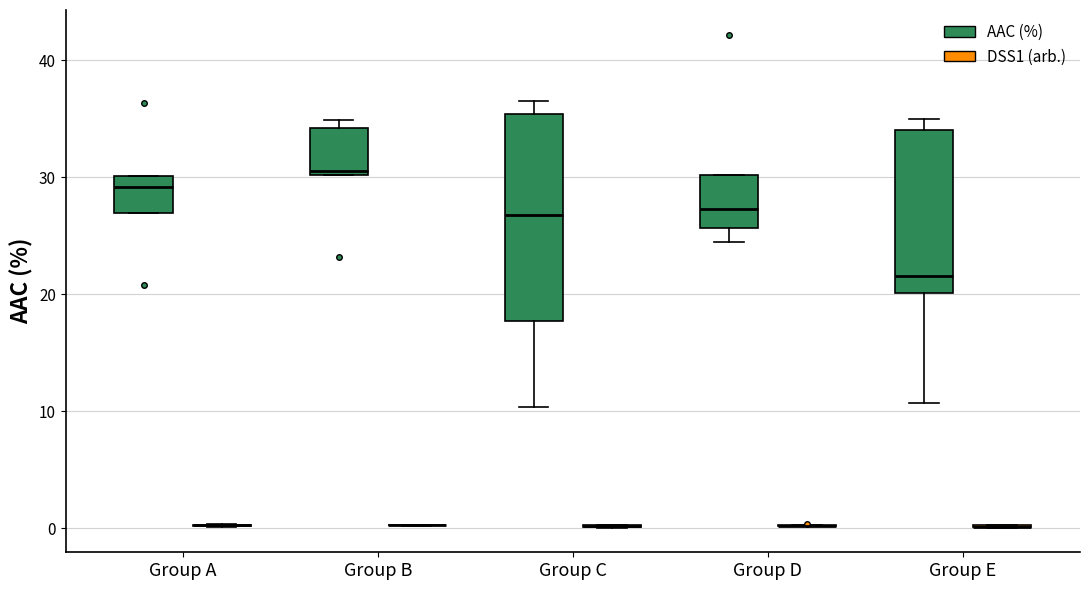

Reading left to right, read every box against the y-axis: the position of its median line, the range the box covers, and the ends of its whiskers. The values are not printed on the chart, so give them approximately, as read against the axis.

Group A (AAC (%)): median 29, box 27 to 30, whiskers 27 to 30
Group A (DSS1 (arb.)): box collapsed to a line at 0, whiskers 0 to 0
Group B (AAC (%)): median 31, box 30 to 34, whiskers 30 to 35
Group B (DSS1 (arb.)): box collapsed to a line at 0, whiskers 0 to 0
Group C (AAC (%)): median 27, box 18 to 35, whiskers 10 to 37
Group C (DSS1 (arb.)): box collapsed to a line at 0, whiskers 0 to 0
Group D (AAC (%)): median 27, box 26 to 30, whiskers 24 to 30
Group D (DSS1 (arb.)): box collapsed to a line at 0, whiskers 0 to 0
Group E (AAC (%)): median 22, box 20 to 34, whiskers 11 to 35
Group E (DSS1 (arb.)): box collapsed to a line at 0, whiskers 0 to 0